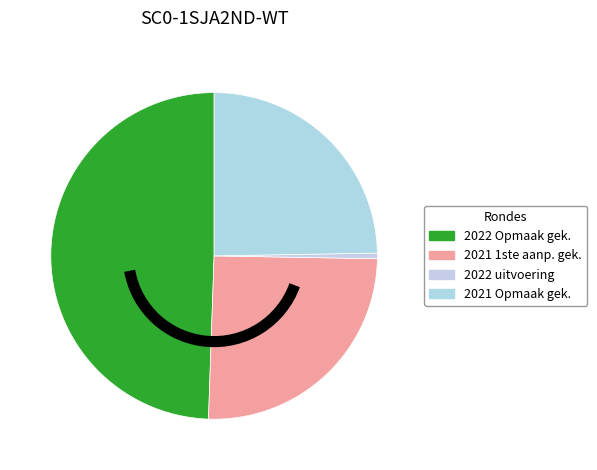

How many segments does this pie chart have?

4